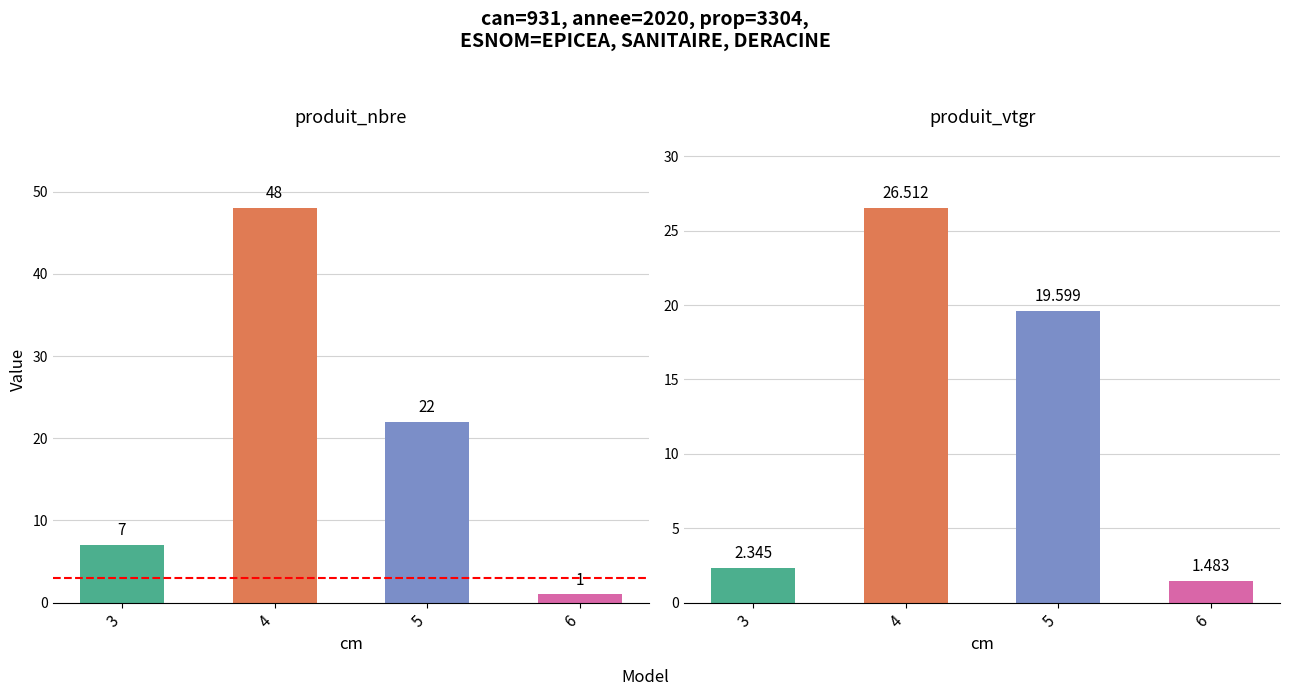

Read the produit_vtgr value at 5.

19.6